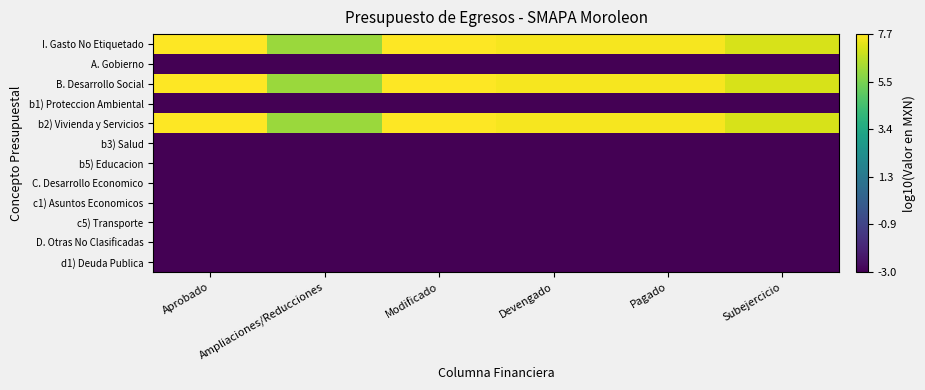

What is the difference between the highest and lowest values at Ampliaciones/Reducciones?

9.1